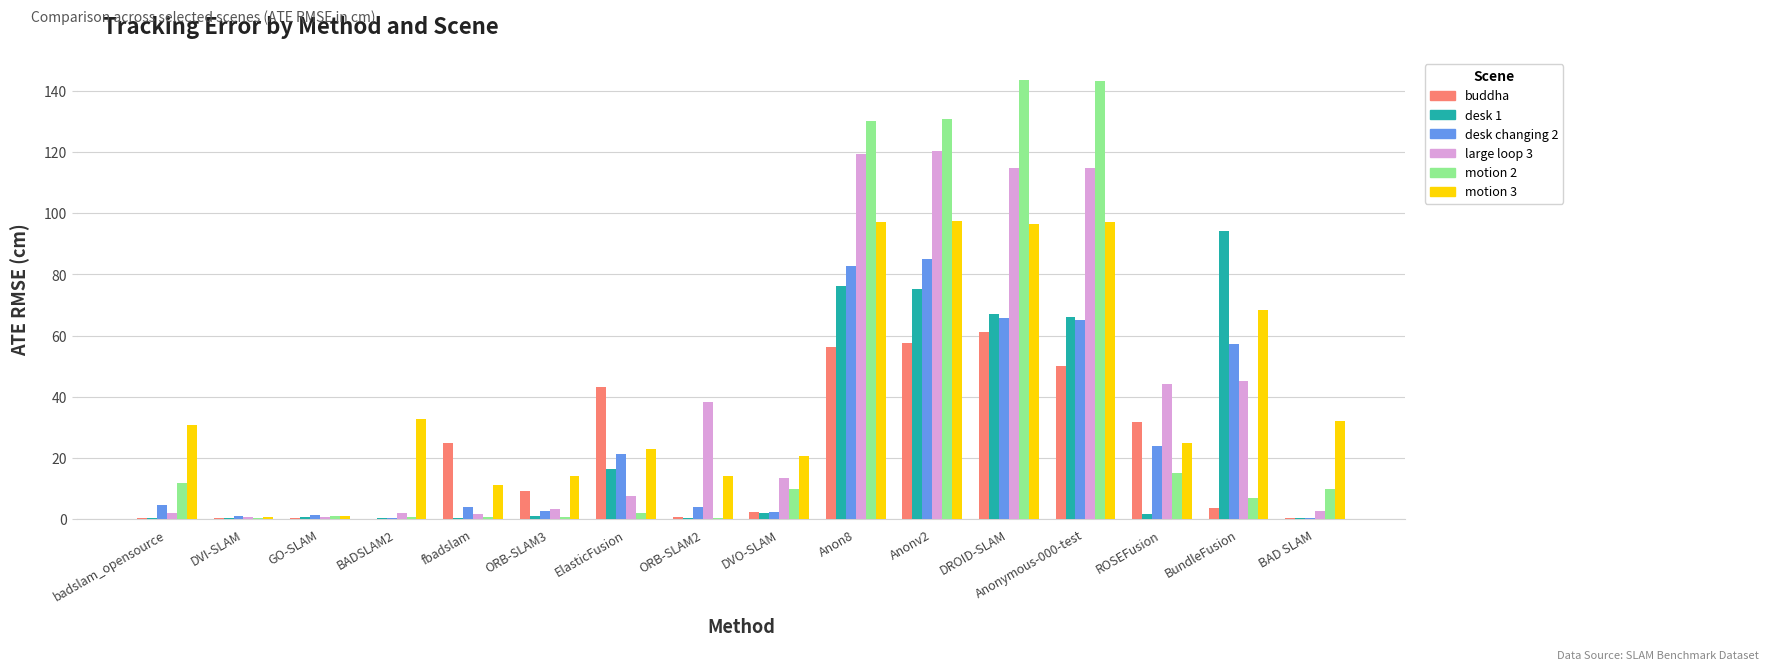

Between GO-SLAM and DROID-SLAM, which series saw the biggest shift?

motion 2